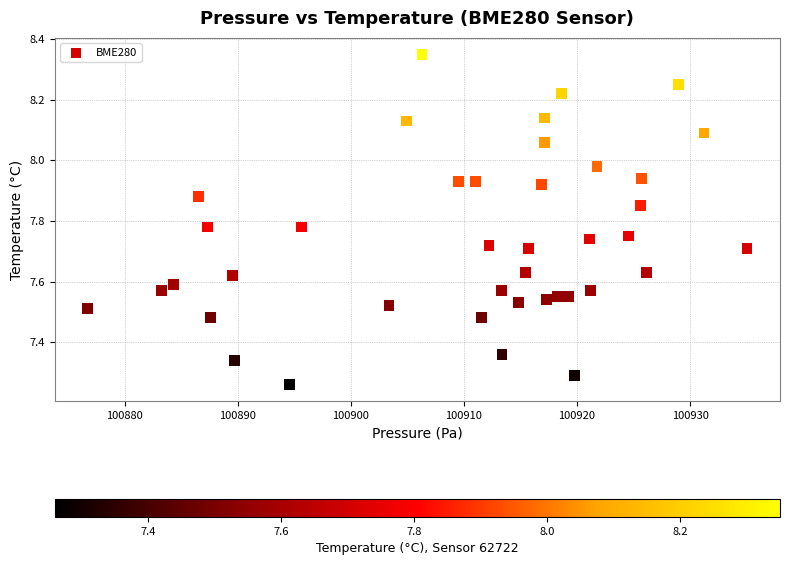

What is the range of X values (max minus min)?

58.3